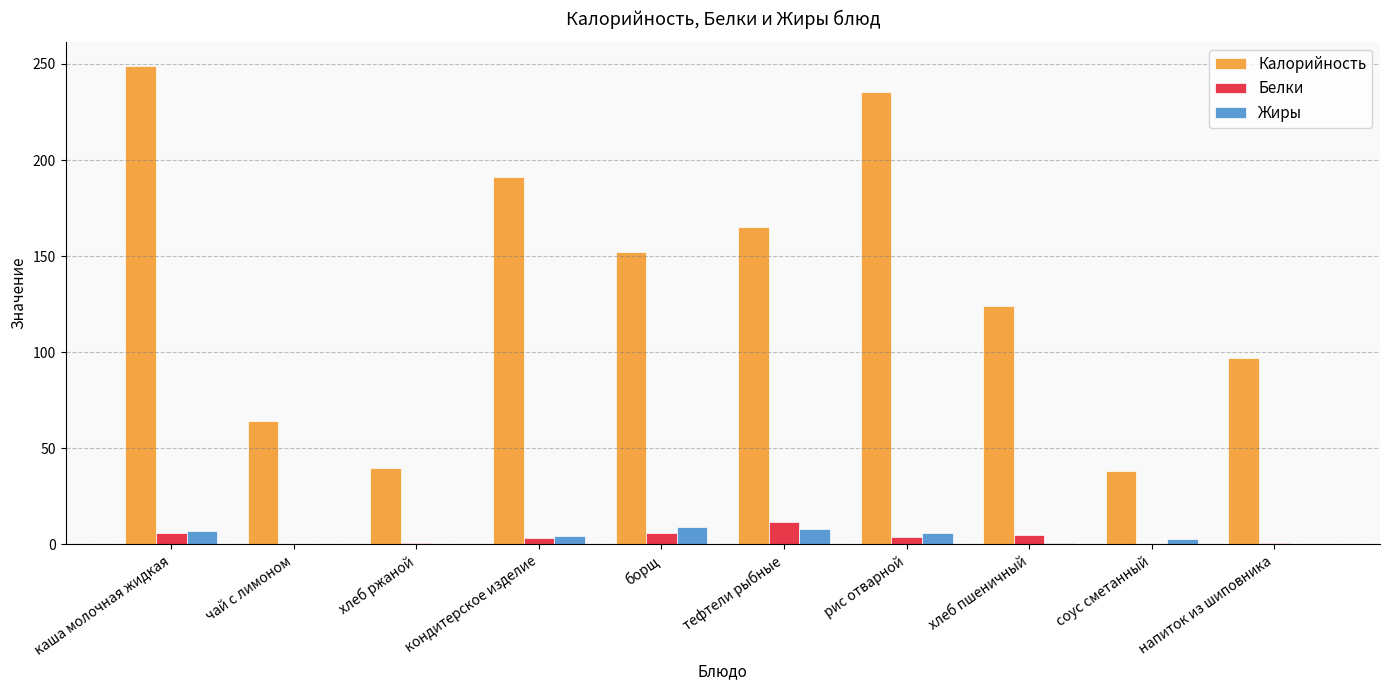

The value of Калорийность at хлеб ржаной is 61.3. True or false?

False